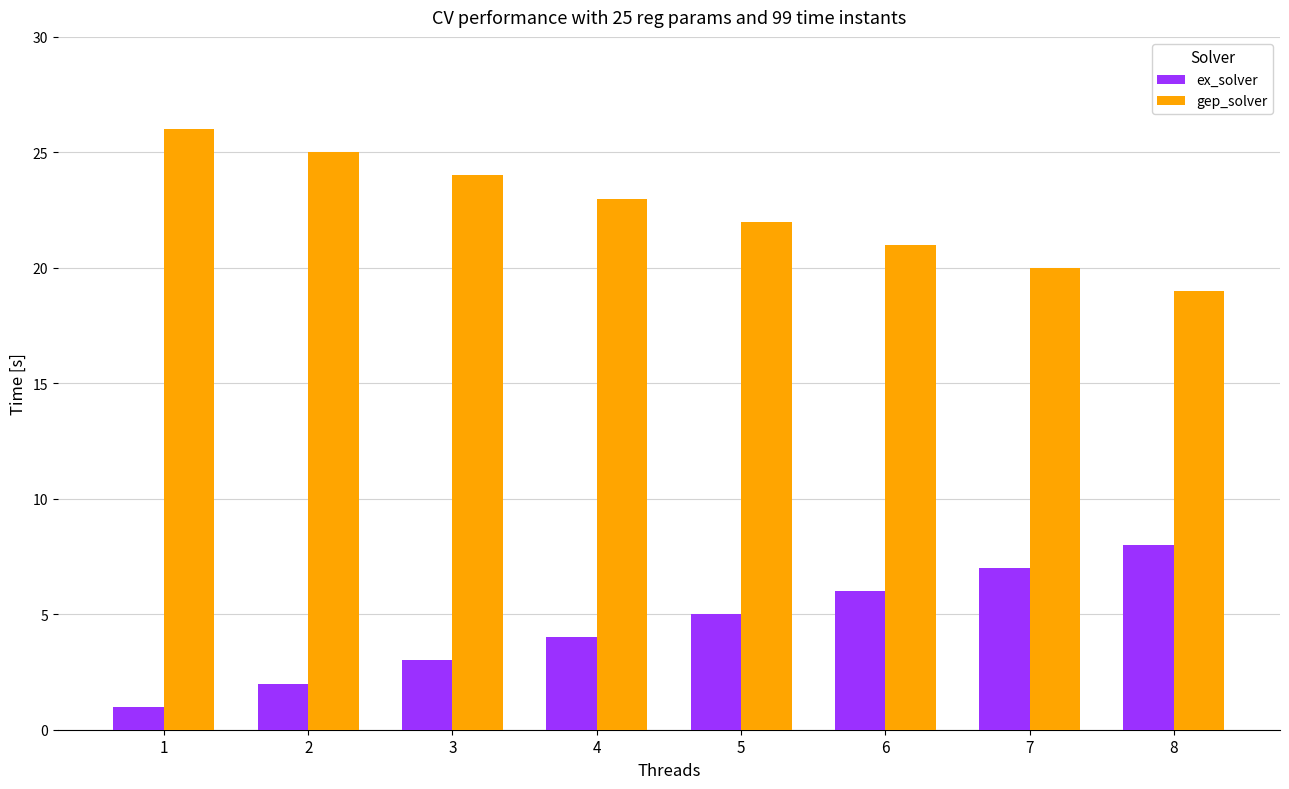

At which category does the chart reach its peak across all series?

1